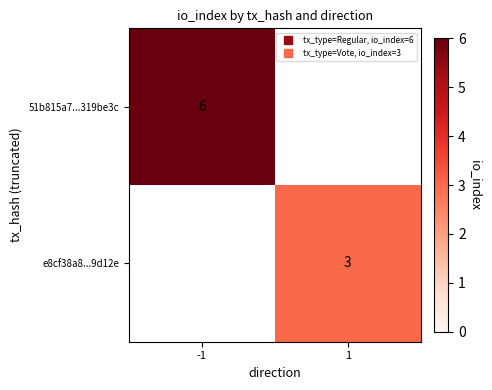

How many categories are shown in the chart?

2